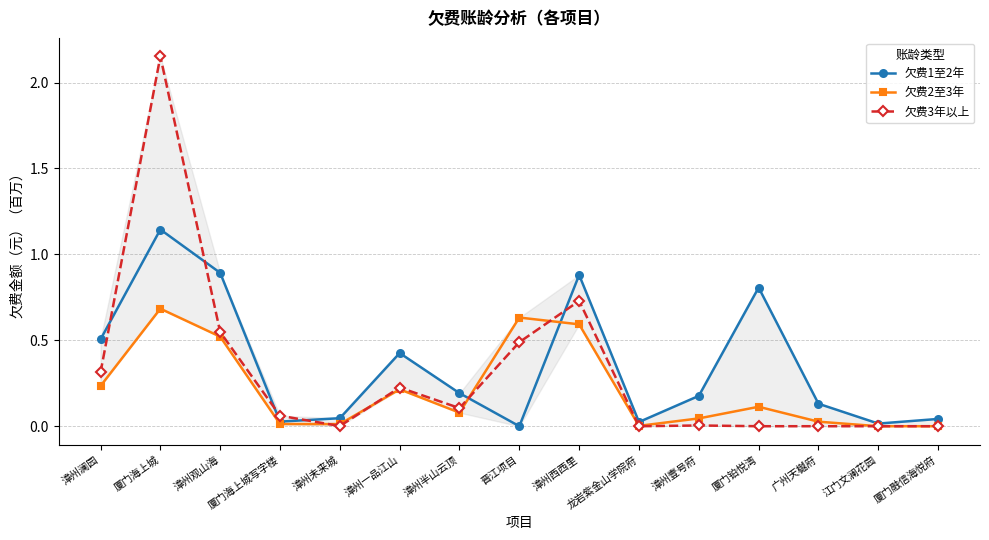

How many interior local valleys does the 欠费1至2年 series have?

4